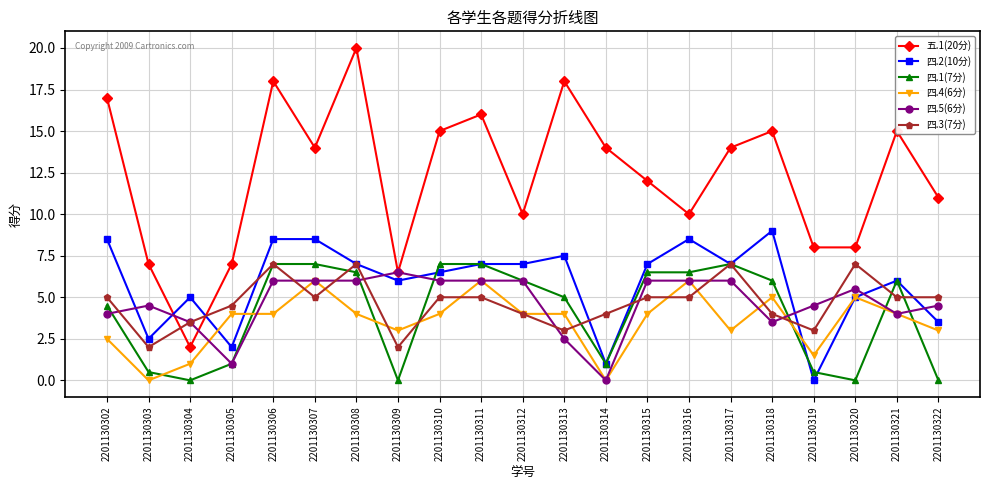

What is the difference between the maximum and minimum values in the 四.1(7分) series?

7.0